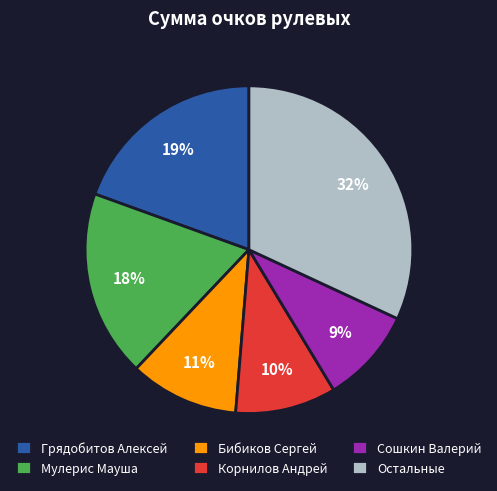

Is there any slice that represents more than half of the pie?

No